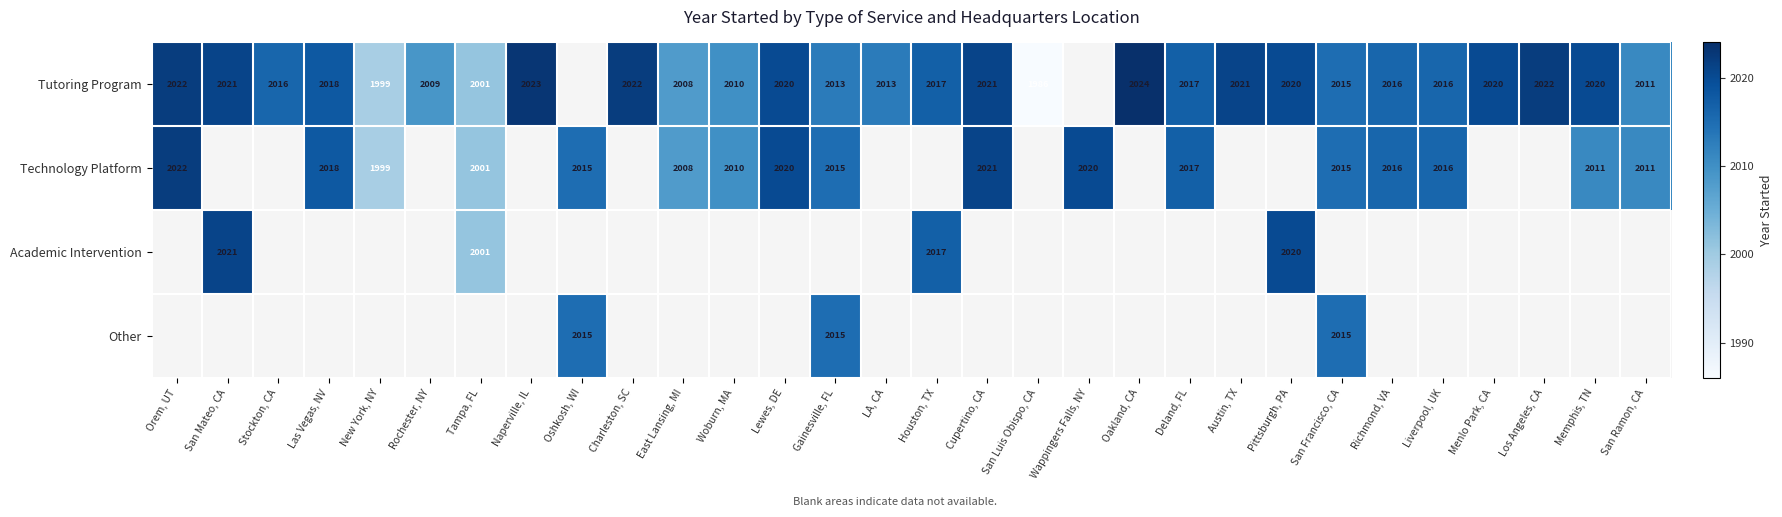

The Tutoring Program series shows 2021 at Cupertino, CA. True or false?

True